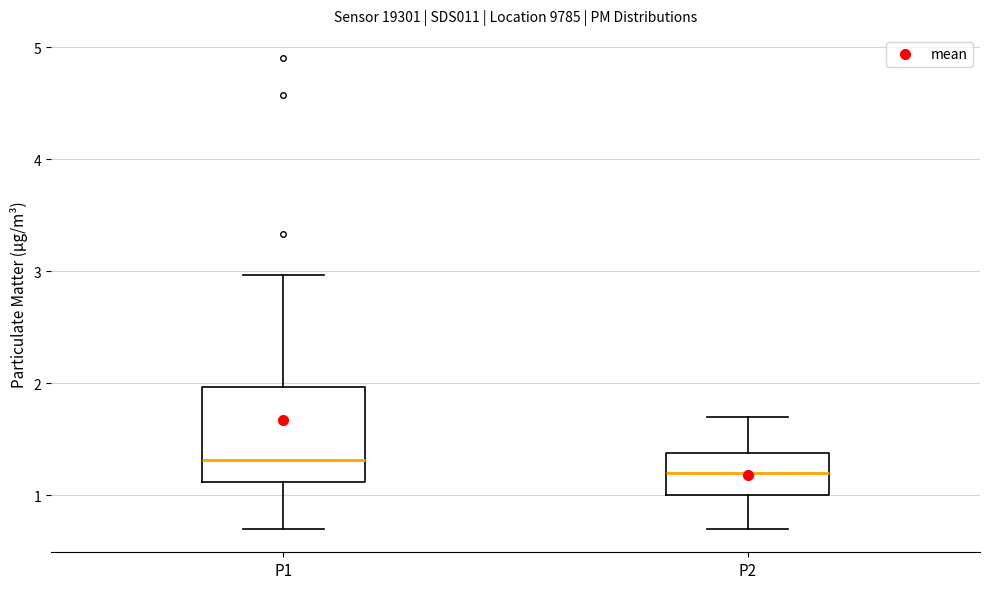

Reading left to right, read every box against the y-axis: the position of its median line, the range the box covers, and the ends of its whiskers. The values are not printed on the chart, so give them approximately, as read against the axis.

P1: median 1.3, box 1.1 to 2.0, whiskers 0.7 to 3.0
P2: median 1.2, box 1.0 to 1.4, whiskers 0.7 to 1.7